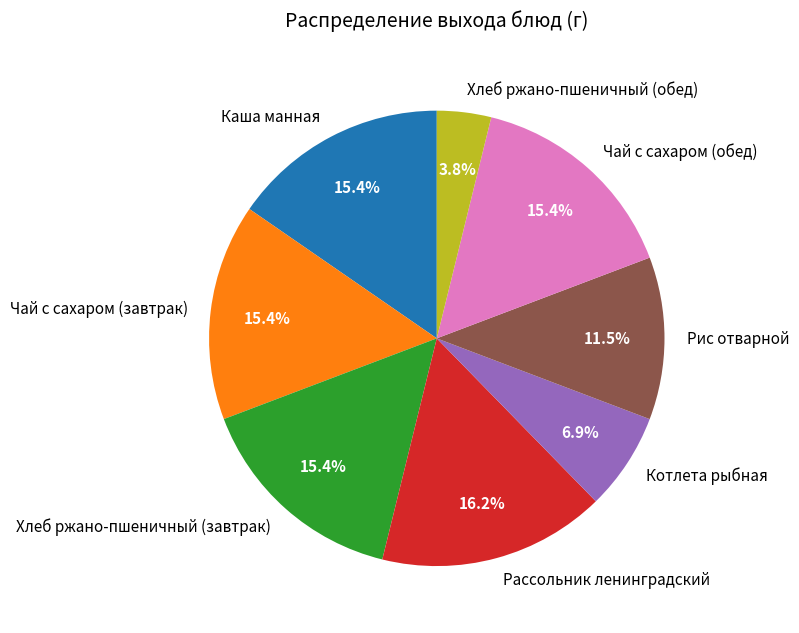

Is it true that Рассольник ленинградский is 5% of the pie?

False